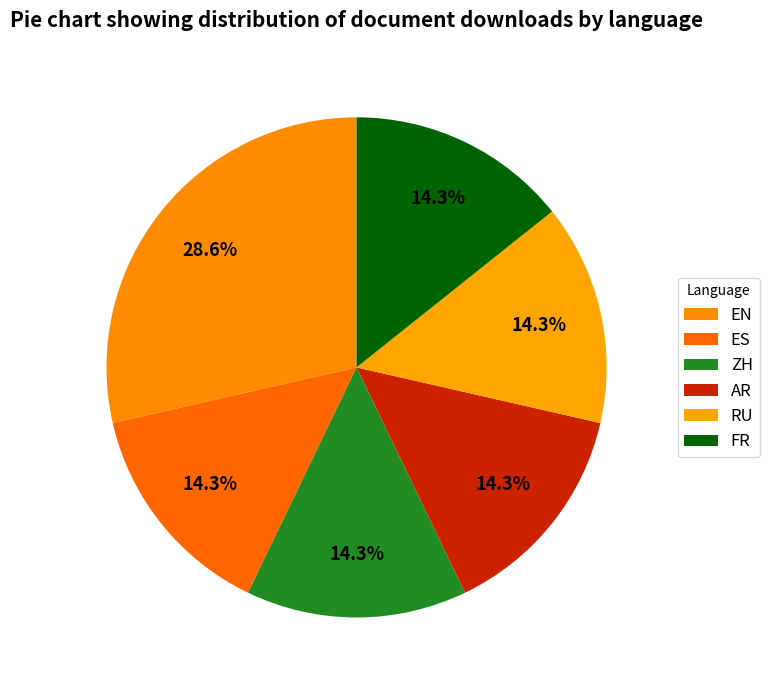

How many slices are in this pie chart?

6